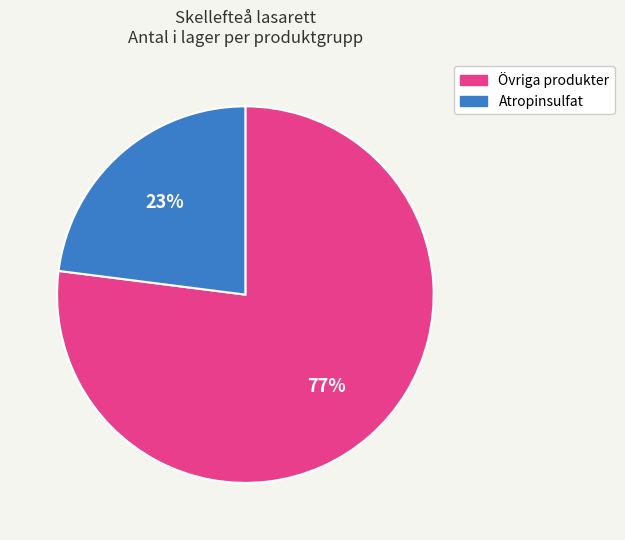

To the nearest percent, what is the difference between the largest and smallest slice percentages?

54%